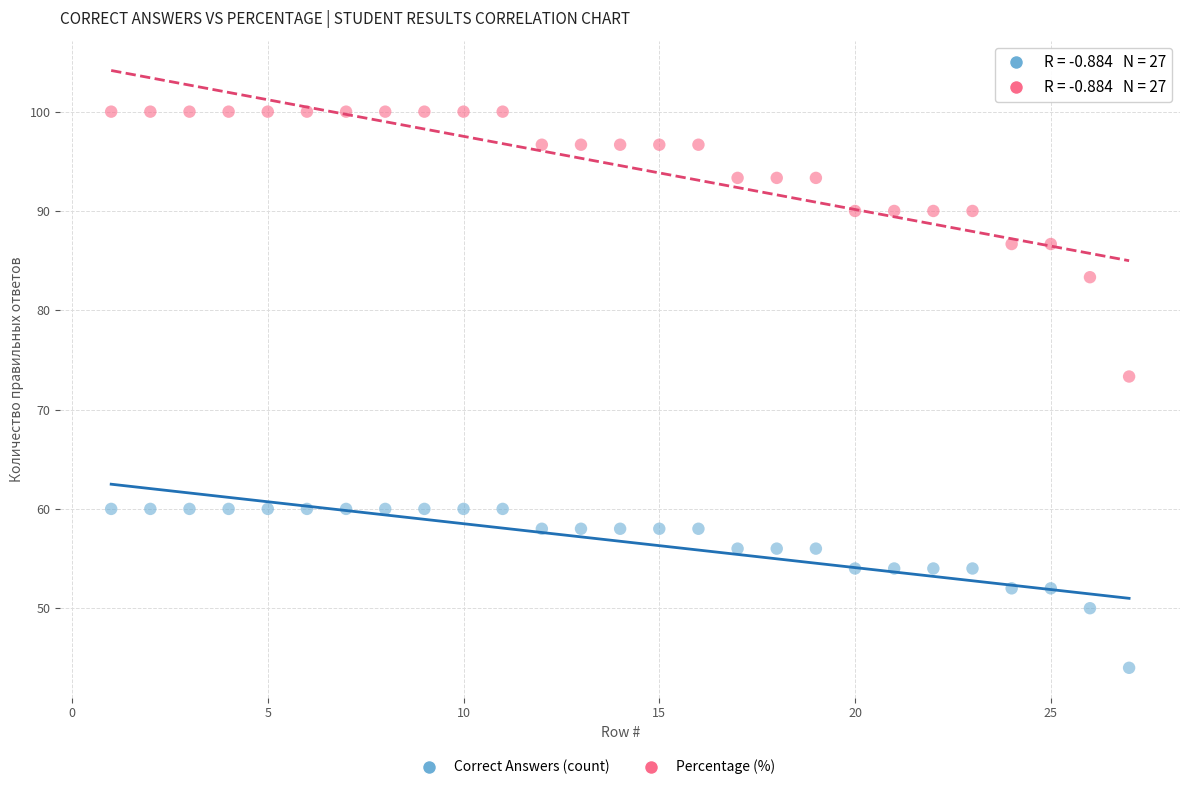

Across all data points, what is the range of Y values (max minus min)?

56.0